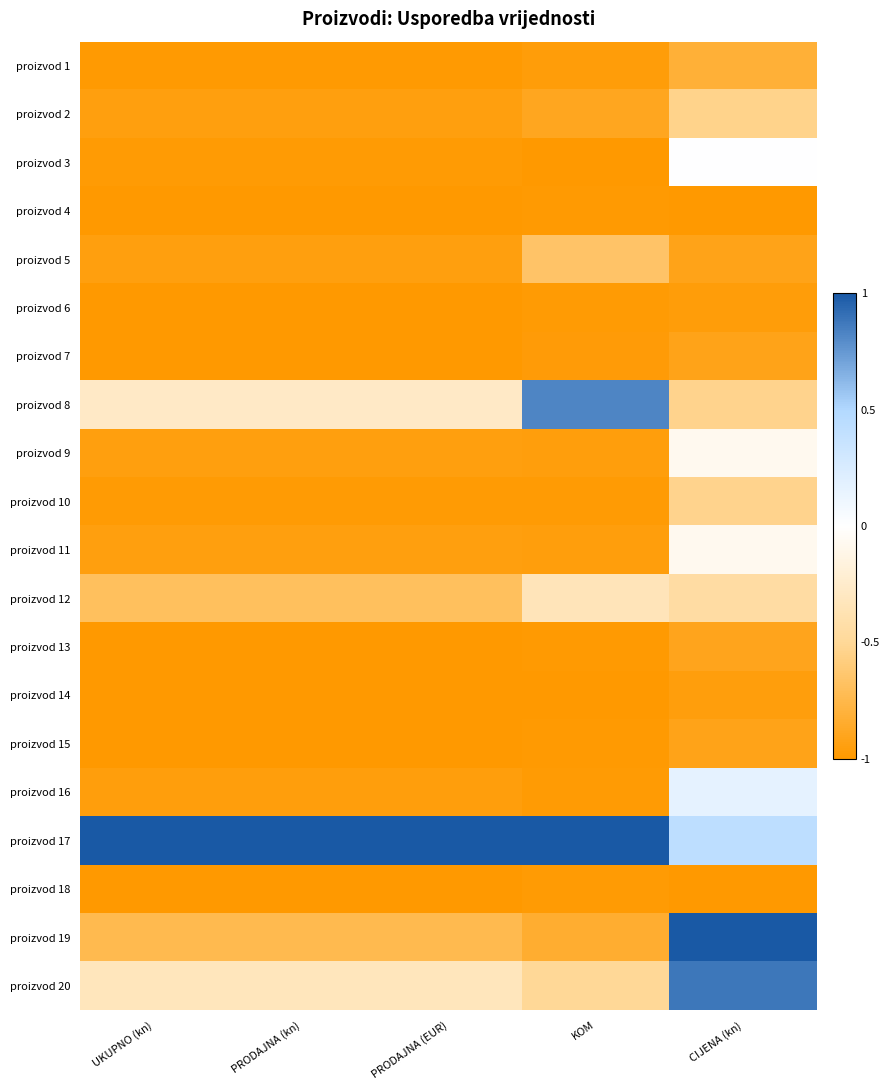

Reading left to right, what are all the values shown in this chart?

proizvod 1: UKUPNO (kn)=-1.0	PRODAJNA (kn)=-1.0	PRODAJNA (EUR)=-1.0	KOM=-1.0	CIJENA (kn)=-0.8
proizvod 2: UKUPNO (kn)=-0.9	PRODAJNA (kn)=-0.9	PRODAJNA (EUR)=-0.9	KOM=-0.9	CIJENA (kn)=-0.5
proizvod 3: UKUPNO (kn)=-1.0	PRODAJNA (kn)=-1.0	PRODAJNA (EUR)=-1.0	KOM=-1.0	CIJENA (kn)=0.0
proizvod 4: UKUPNO (kn)=-1.0	PRODAJNA (kn)=-1.0	PRODAJNA (EUR)=-1.0	KOM=-1.0	CIJENA (kn)=-1.0
proizvod 5: UKUPNO (kn)=-0.9	PRODAJNA (kn)=-0.9	PRODAJNA (EUR)=-0.9	KOM=-0.7	CIJENA (kn)=-0.9
proizvod 6: UKUPNO (kn)=-1.0	PRODAJNA (kn)=-1.0	PRODAJNA (EUR)=-1.0	KOM=-1.0	CIJENA (kn)=-1.0
proizvod 7: UKUPNO (kn)=-1.0	PRODAJNA (kn)=-1.0	PRODAJNA (EUR)=-1.0	KOM=-1.0	CIJENA (kn)=-0.9
proizvod 8: UKUPNO (kn)=-0.3	PRODAJNA (kn)=-0.3	PRODAJNA (EUR)=-0.3	KOM=0.8	CIJENA (kn)=-0.5
proizvod 9: UKUPNO (kn)=-1.0	PRODAJNA (kn)=-1.0	PRODAJNA (EUR)=-1.0	KOM=-1.0	CIJENA (kn)=-0.1
proizvod 10: UKUPNO (kn)=-1.0	PRODAJNA (kn)=-1.0	PRODAJNA (EUR)=-1.0	KOM=-1.0	CIJENA (kn)=-0.5
proizvod 11: UKUPNO (kn)=-0.9	PRODAJNA (kn)=-0.9	PRODAJNA (EUR)=-0.9	KOM=-1.0	CIJENA (kn)=-0.1
proizvod 12: UKUPNO (kn)=-0.7	PRODAJNA (kn)=-0.7	PRODAJNA (EUR)=-0.7	KOM=-0.3	CIJENA (kn)=-0.4
proizvod 13: UKUPNO (kn)=-1.0	PRODAJNA (kn)=-1.0	PRODAJNA (EUR)=-1.0	KOM=-1.0	CIJENA (kn)=-0.9
proizvod 14: UKUPNO (kn)=-1.0	PRODAJNA (kn)=-1.0	PRODAJNA (EUR)=-1.0	KOM=-1.0	CIJENA (kn)=-1.0
proizvod 15: UKUPNO (kn)=-1.0	PRODAJNA (kn)=-1.0	PRODAJNA (EUR)=-1.0	KOM=-1.0	CIJENA (kn)=-0.9
proizvod 16: UKUPNO (kn)=-1.0	PRODAJNA (kn)=-1.0	PRODAJNA (EUR)=-1.0	KOM=-1.0	CIJENA (kn)=0.2
proizvod 17: UKUPNO (kn)=1.0	PRODAJNA (kn)=1.0	PRODAJNA (EUR)=1.0	KOM=1.0	CIJENA (kn)=0.4
proizvod 18: UKUPNO (kn)=-1.0	PRODAJNA (kn)=-1.0	PRODAJNA (EUR)=-1.0	KOM=-1.0	CIJENA (kn)=-1.0
proizvod 19: UKUPNO (kn)=-0.7	PRODAJNA (kn)=-0.7	PRODAJNA (EUR)=-0.7	KOM=-0.8	CIJENA (kn)=1.0
proizvod 20: UKUPNO (kn)=-0.3	PRODAJNA (kn)=-0.3	PRODAJNA (EUR)=-0.3	KOM=-0.5	CIJENA (kn)=0.9